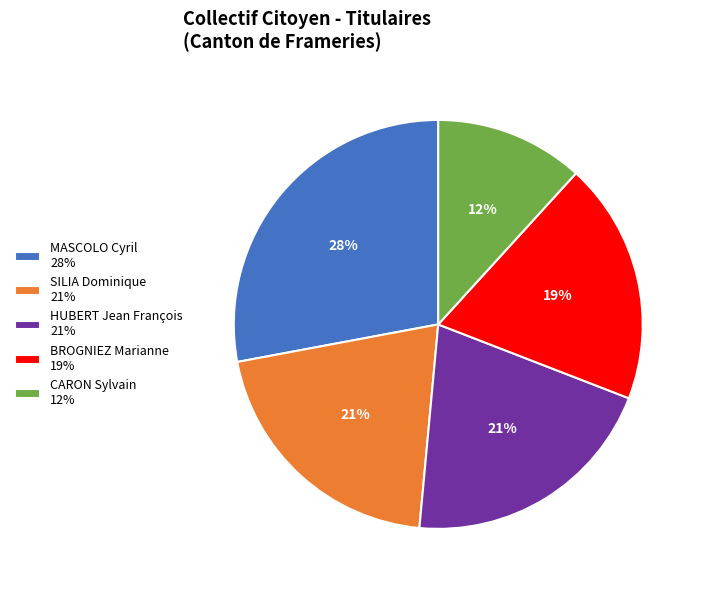

Does HUBERT Jean François represent more than half of the total?

No